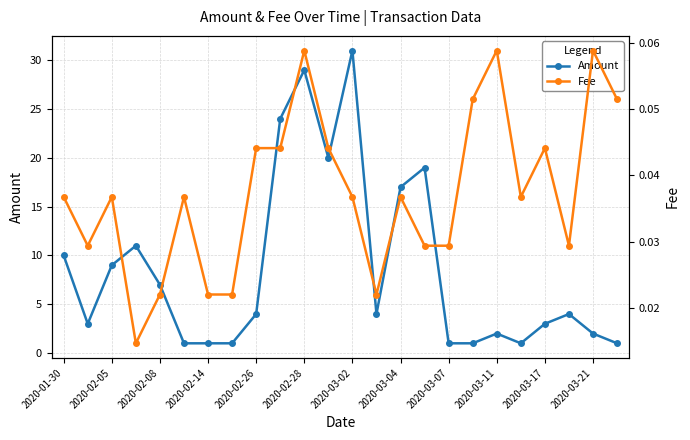

What is the highest value of the Amount series?

31